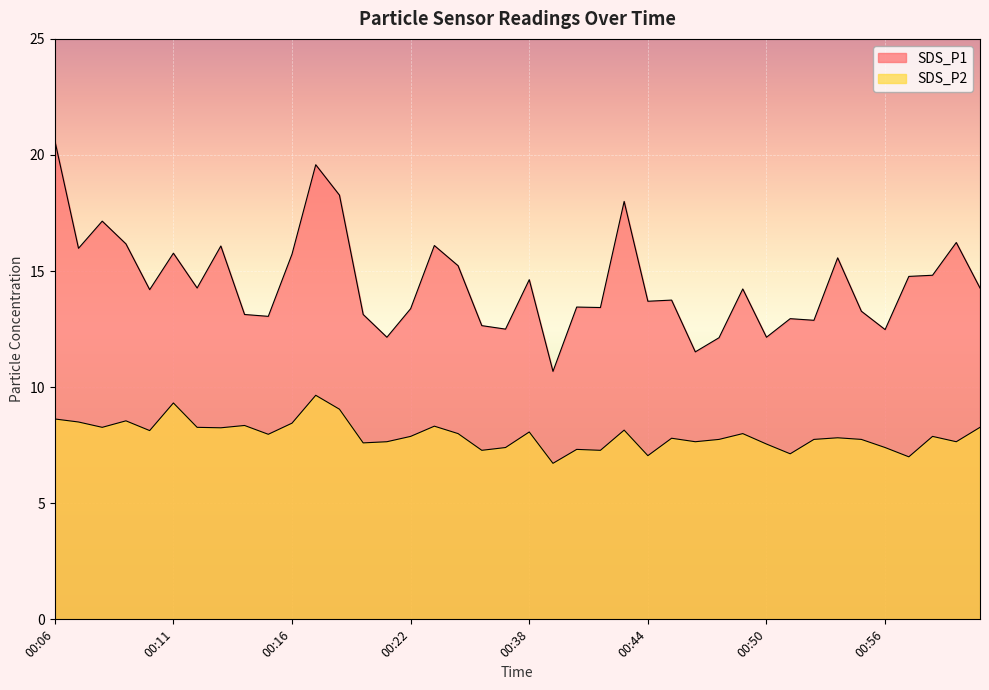

What is the greatest value displayed?

20.6